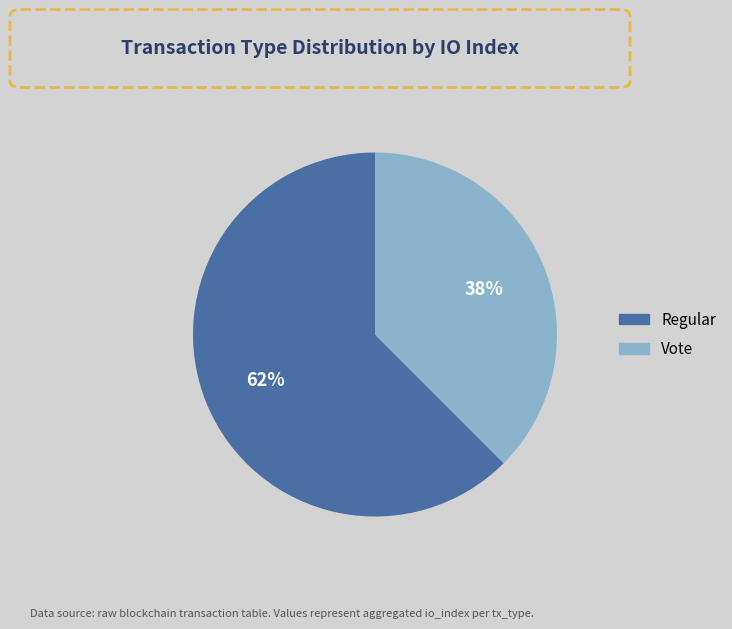

To the nearest percent, what is the average slice percentage?

50%